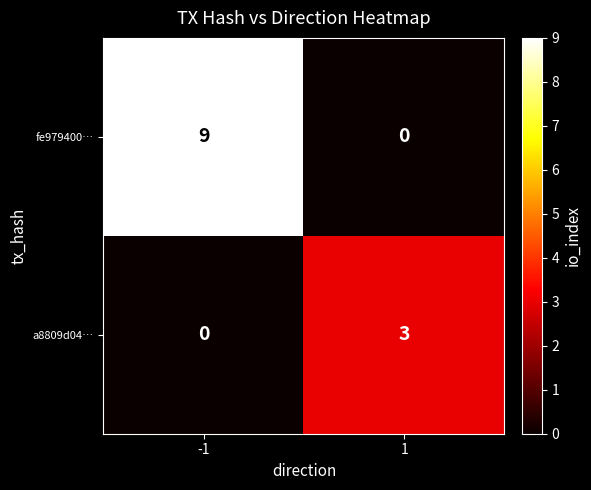

List the series in order of their overall mean, highest first.

fe979400…, a8809d04…